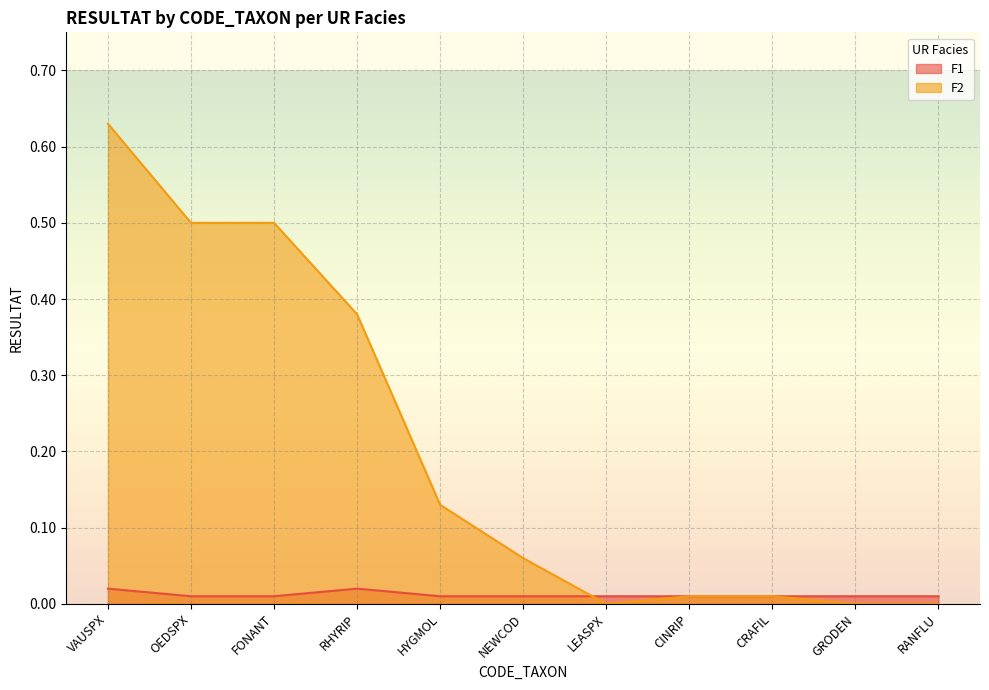

Between which two adjacent categories do F1 and F2 first intersect?

NEWCOD and LEASPX